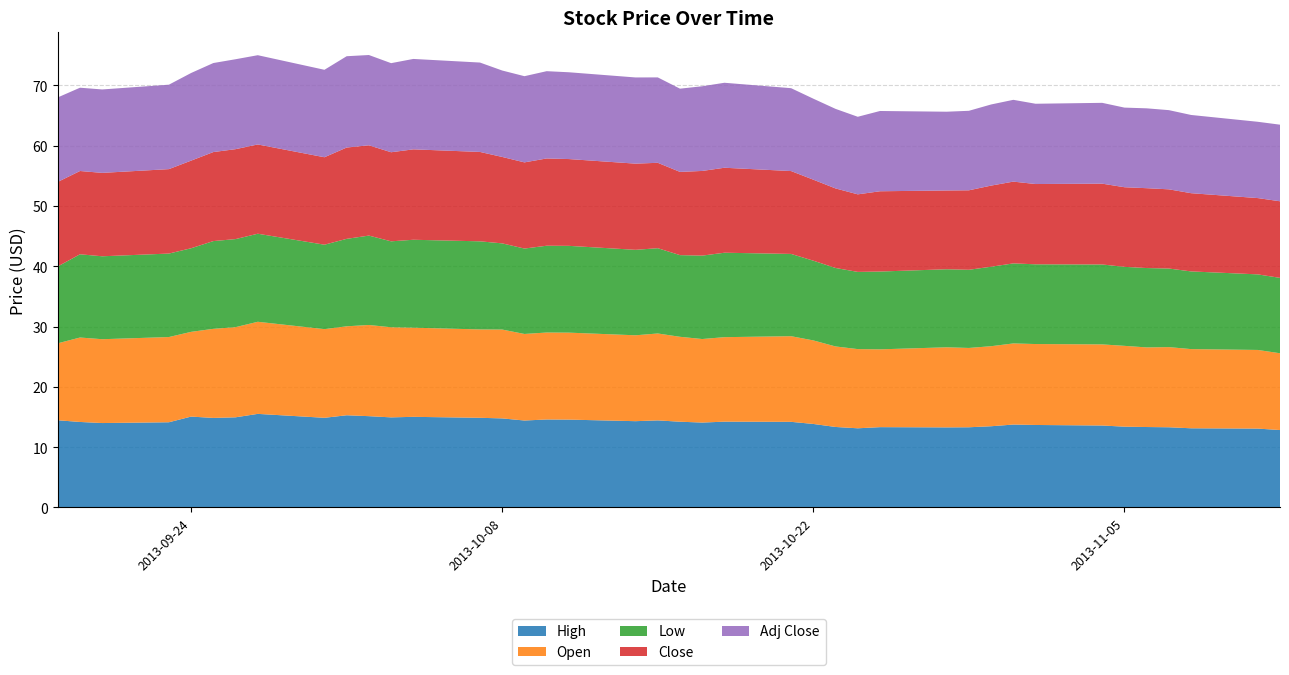

Reading left to right, list all the values displayed in this chart.

High: 14.5	14.2	14.0	14.1	15.1	14.8	14.9	15.5	14.9	15.3	15.1	14.9	15.0	14.9	14.8	14.4	14.6	14.6	14.3	14.4	14.2	14.1	14.2	14.2	13.8	13.3	13.1	13.3	13.3	13.3	13.5	13.8	13.7	13.6	13.4	13.3	13.3	13.1	13.1	12.8
Open: 12.8	14.0	13.9	14.1	14.1	14.8	14.9	15.3	14.7	14.8	15.1	14.9	14.8	14.7	14.7	14.3	14.4	14.4	14.2	14.4	14.1	13.8	14.0	14.2	13.8	13.3	13.1	12.9	13.3	13.2	13.3	13.4	13.4	13.4	13.4	13.2	13.3	13.1	13.0	12.7
Low: 12.8	13.8	13.8	13.8	13.9	14.6	14.6	14.6	14.0	14.5	14.8	14.2	14.6	14.6	14.3	14.2	14.4	14.4	14.2	14.1	13.5	13.8	14.0	13.6	13.2	13.0	12.8	12.9	12.9	13.0	13.2	13.3	13.2	13.2	13.1	13.2	13.0	12.9	12.5	12.5
Close: 14.0	13.8	13.8	14.0	14.5	14.8	14.9	14.8	14.5	15.1	15.0	14.8	15.0	14.8	14.3	14.3	14.5	14.4	14.3	14.2	13.8	14.0	14.1	13.7	13.4	13.2	12.9	13.3	13.1	13.2	13.4	13.6	13.3	13.4	13.2	13.2	13.1	13.0	12.7	12.7
Adj Close: 14.0	13.8	13.8	14.0	14.5	14.8	14.9	14.8	14.5	15.1	15.0	14.8	15.0	14.8	14.3	14.3	14.5	14.4	14.3	14.2	13.8	14.0	14.1	13.7	13.4	13.2	12.9	13.3	13.1	13.2	13.4	13.6	13.3	13.4	13.2	13.2	13.1	13.0	12.7	12.7